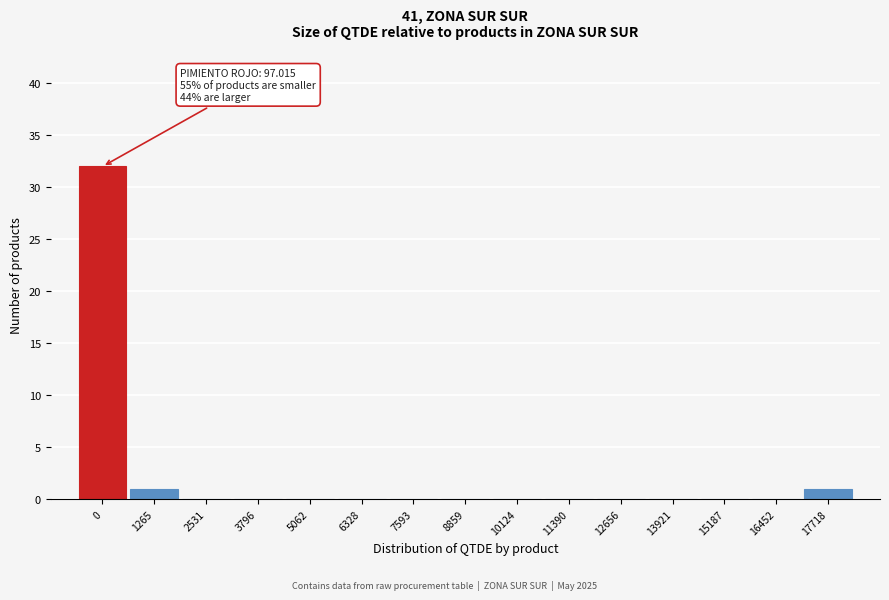

Reading left to right, extract all data points from this chart.

0=32	1265=1	2531=0	3796=0	5062=0	6328=0	7593=0	8859=0	10124=0	11390=0	12656=0	13921=0	15187=0	16452=0	17718=1